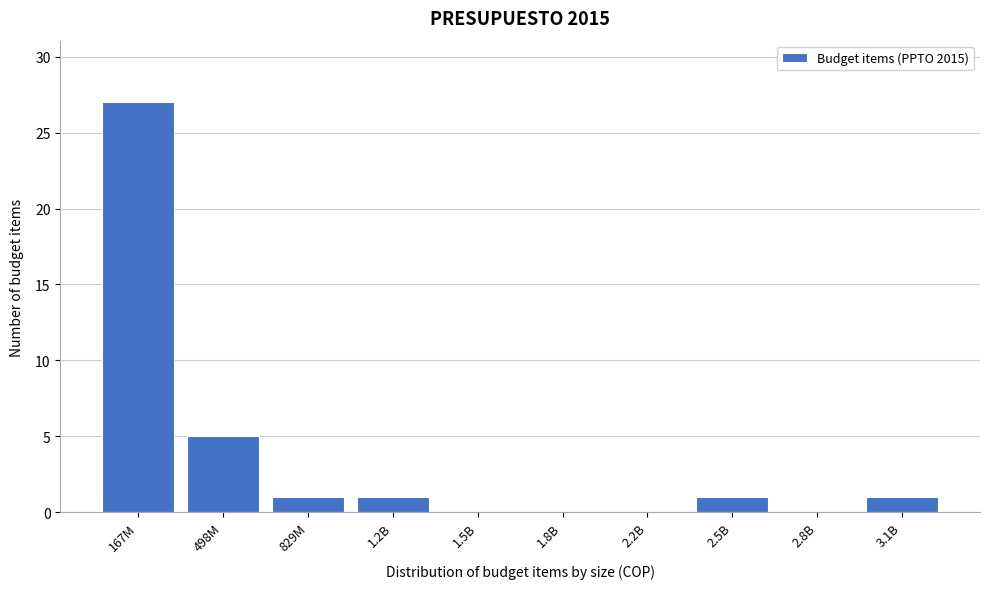

Reading left to right, extract all data points from this chart.

167M=27	498M=5	829M=1	1.2B=1	1.5B=0	1.8B=0	2.2B=0	2.5B=1	2.8B=0	3.1B=1